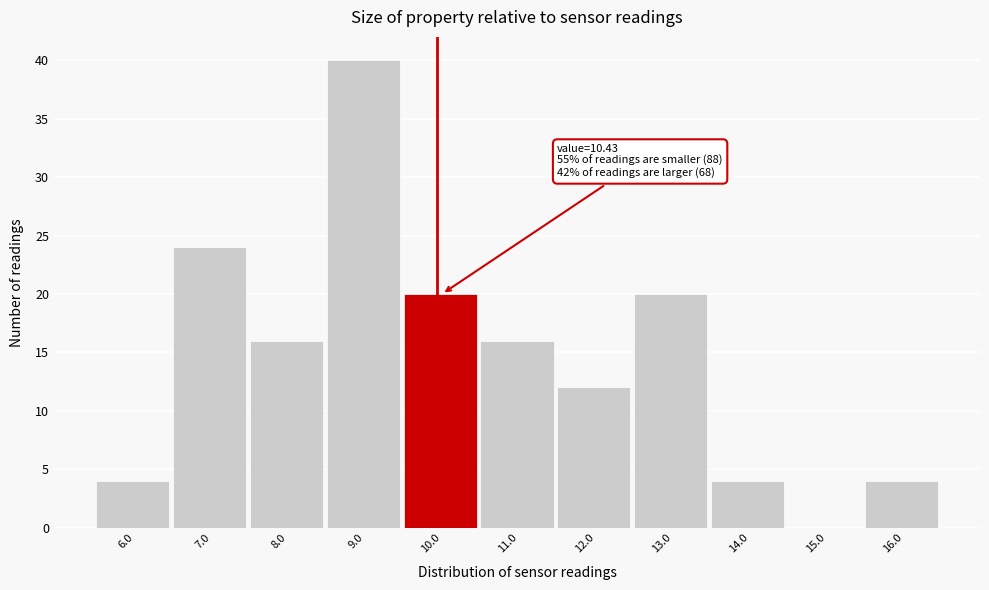

Reading left to right, list all the values displayed in this chart.

6.0=4	7.0=24	8.0=16	9.0=40	10.0=20	11.0=16	12.0=12	13.0=20	14.0=4	15.0=0	16.0=4